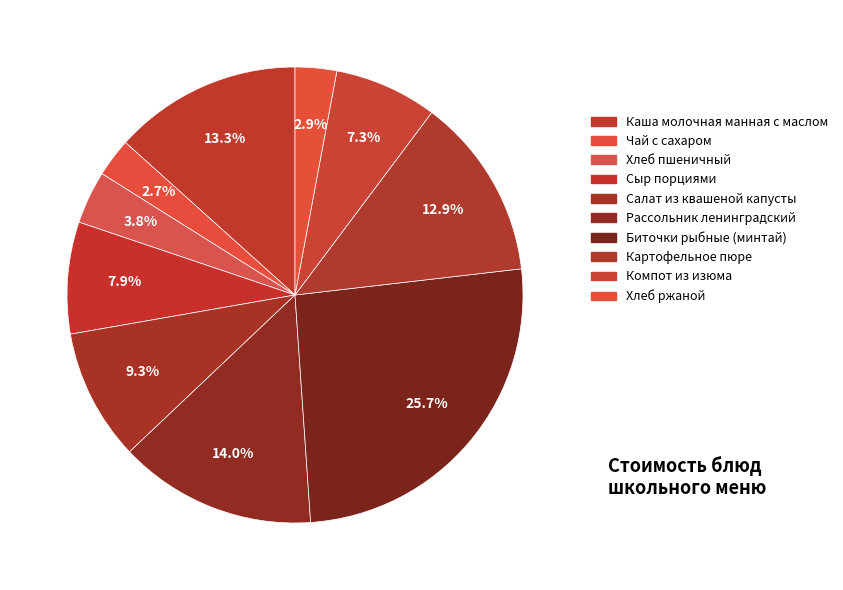

Count the number of slices in the pie.

10